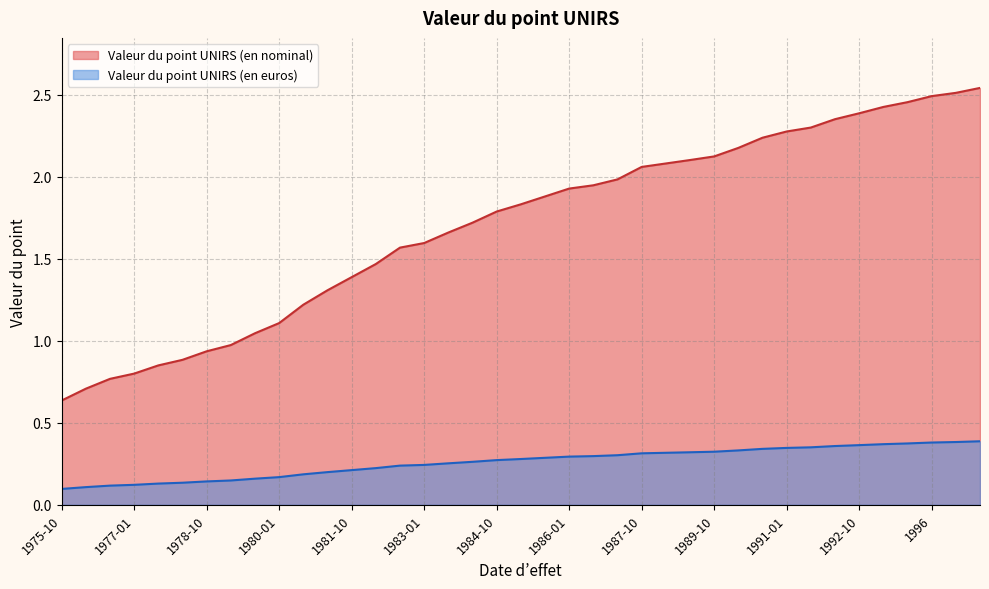

True or false: Valeur du point UNIRS (en euros) and Valeur du point UNIRS (en nominal) cross at least once.

False